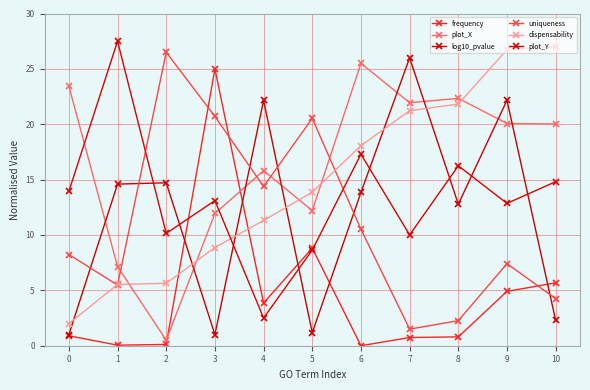

How many intersections are there between plot_X and dispensability?

5